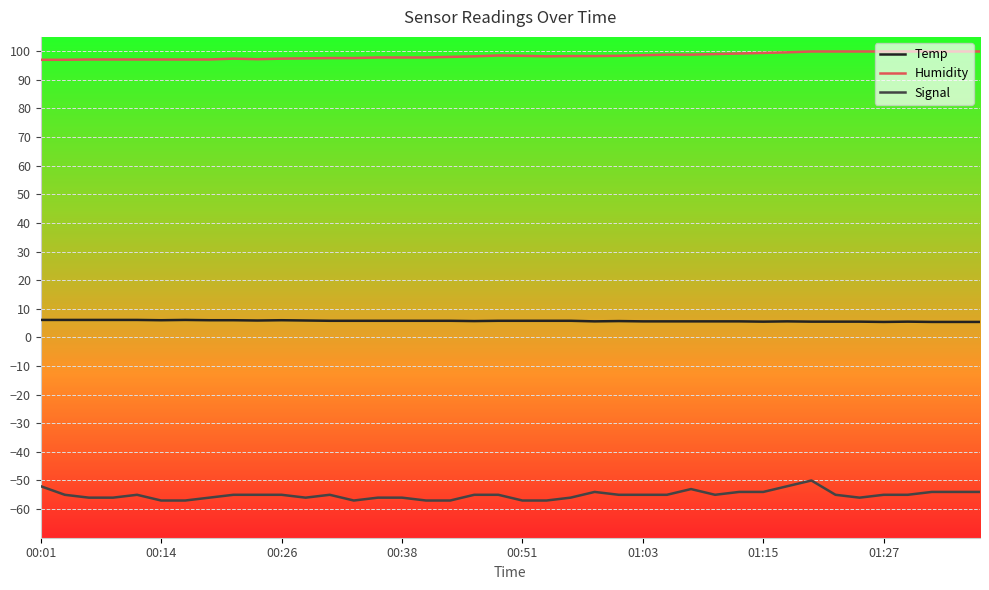

Is this an area chart (filled region under the line)?

No